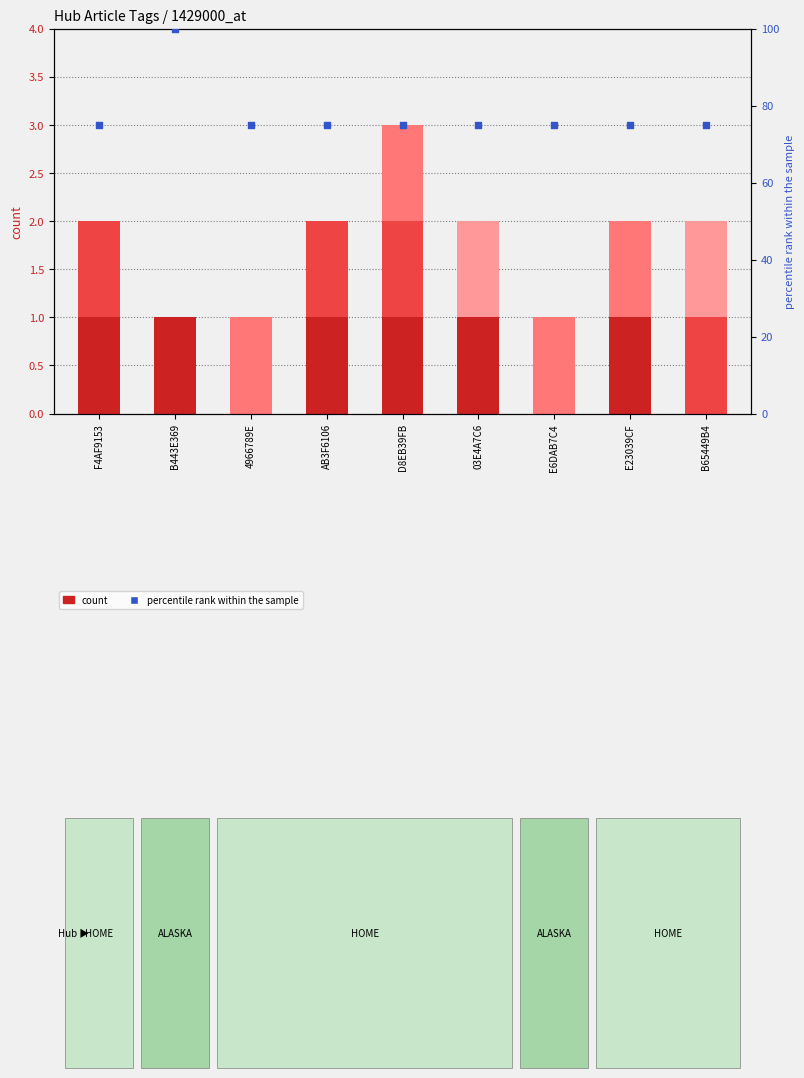

Which series reaches the minimum Y coordinate?

SAFETY